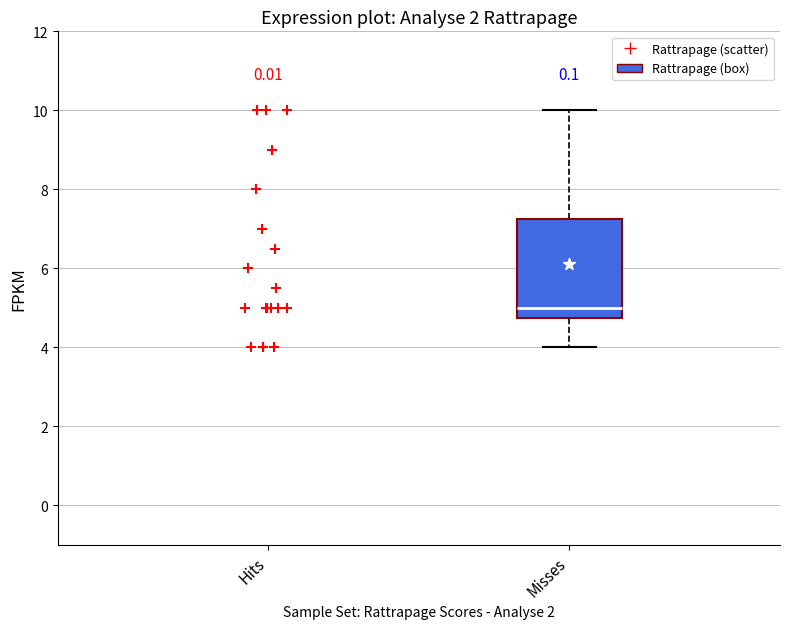

Transcribe this box plot: give where the median line is, the range the box spans, and where the two whiskers end, as read against the y-axis. The values are not printed on the chart, so give them approximately, as read against the axis.

median 5.0, box 4.8 to 7.2, whiskers 4.0 to 10.0